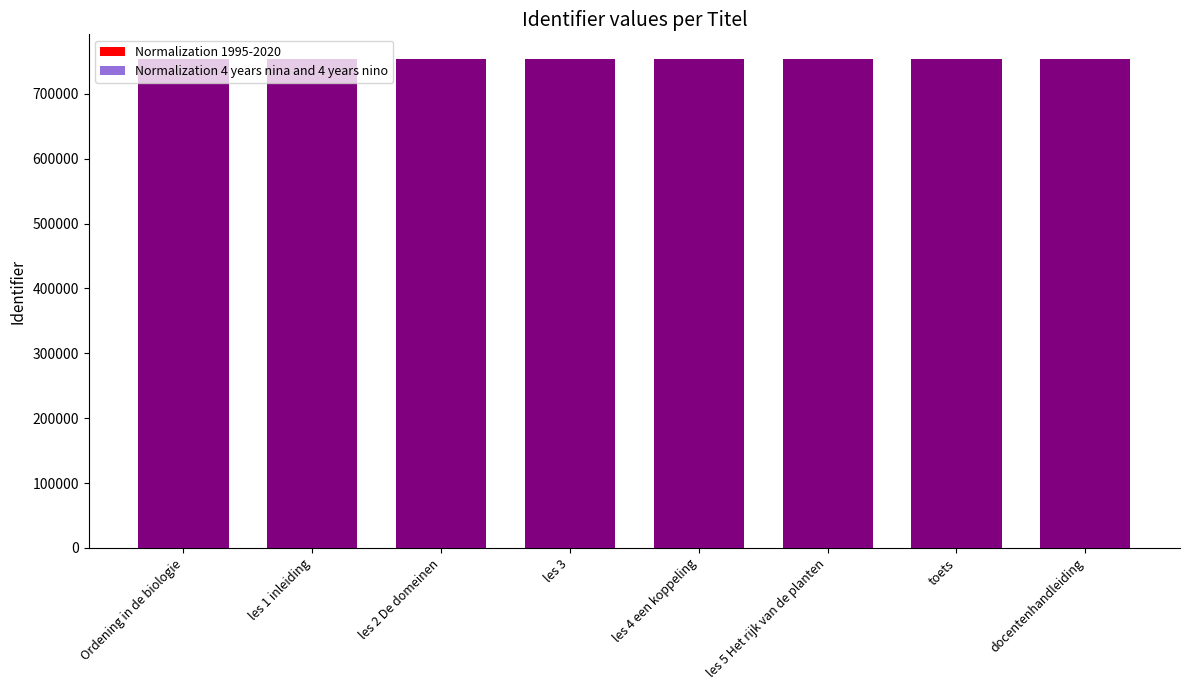

At which category is the sum across all series the highest?

toets